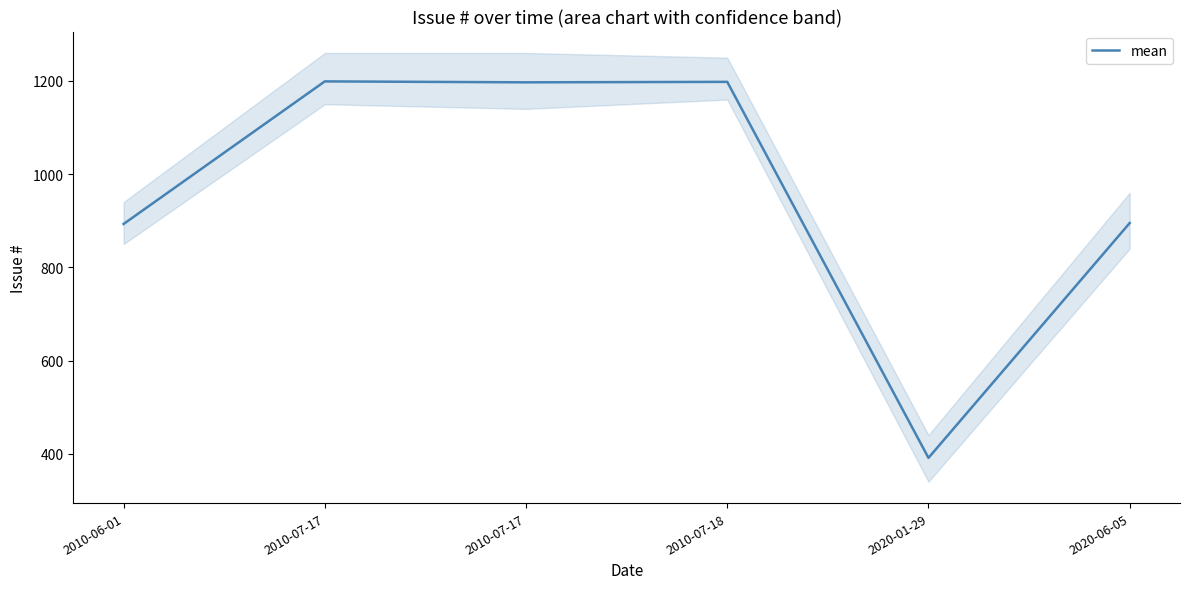

Where does the data first go above 1197?

2010-07-17